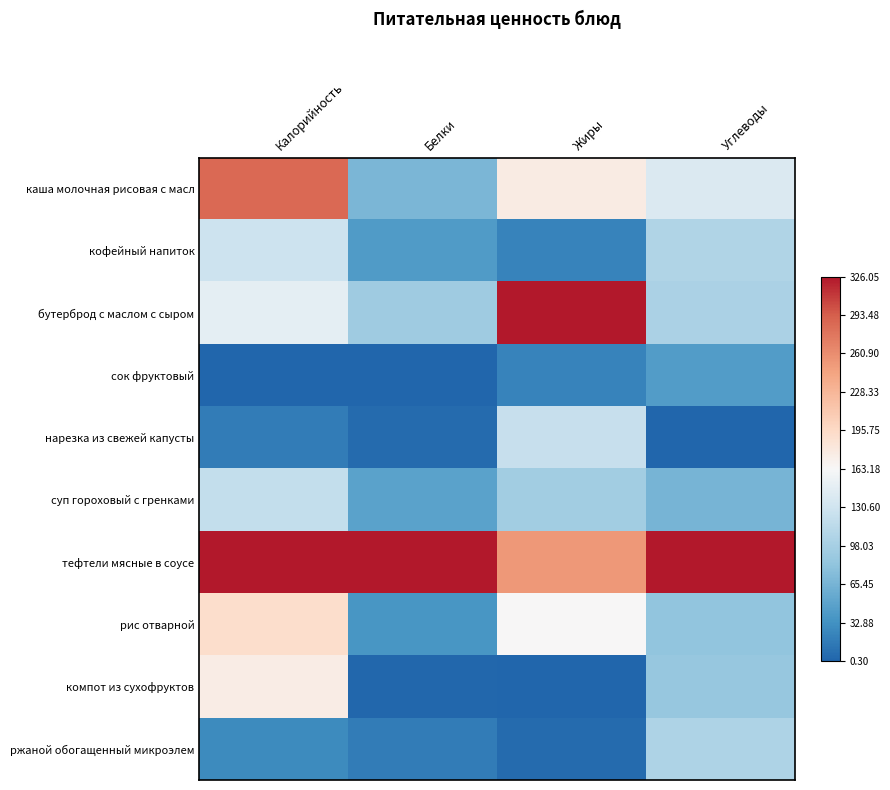

What is the spread (max minus min) of values at Жиры?

2.0